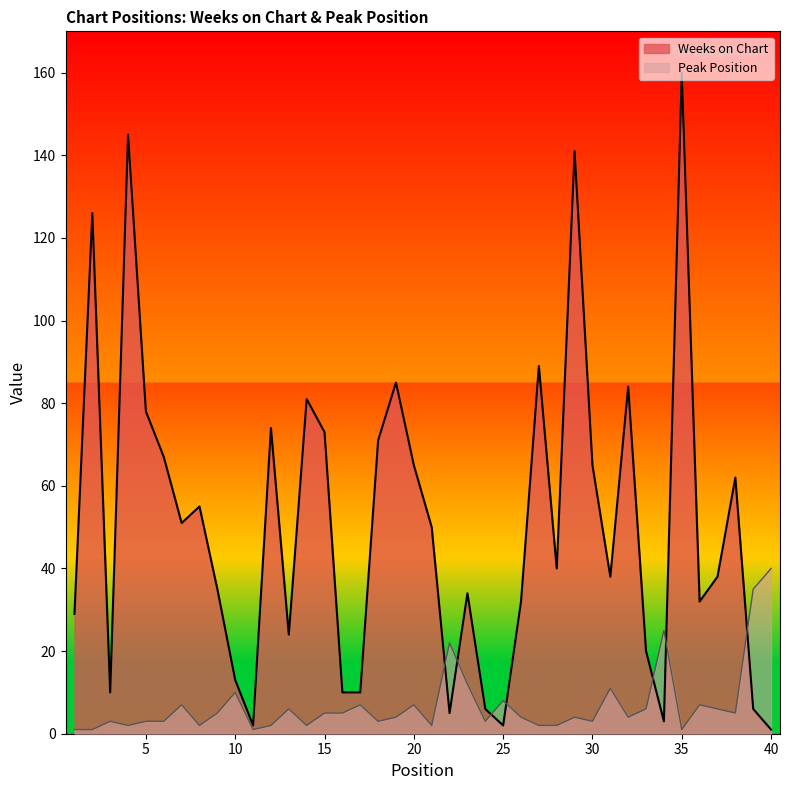

Is it true that Weeks on Chart equals 50 at 21?

True